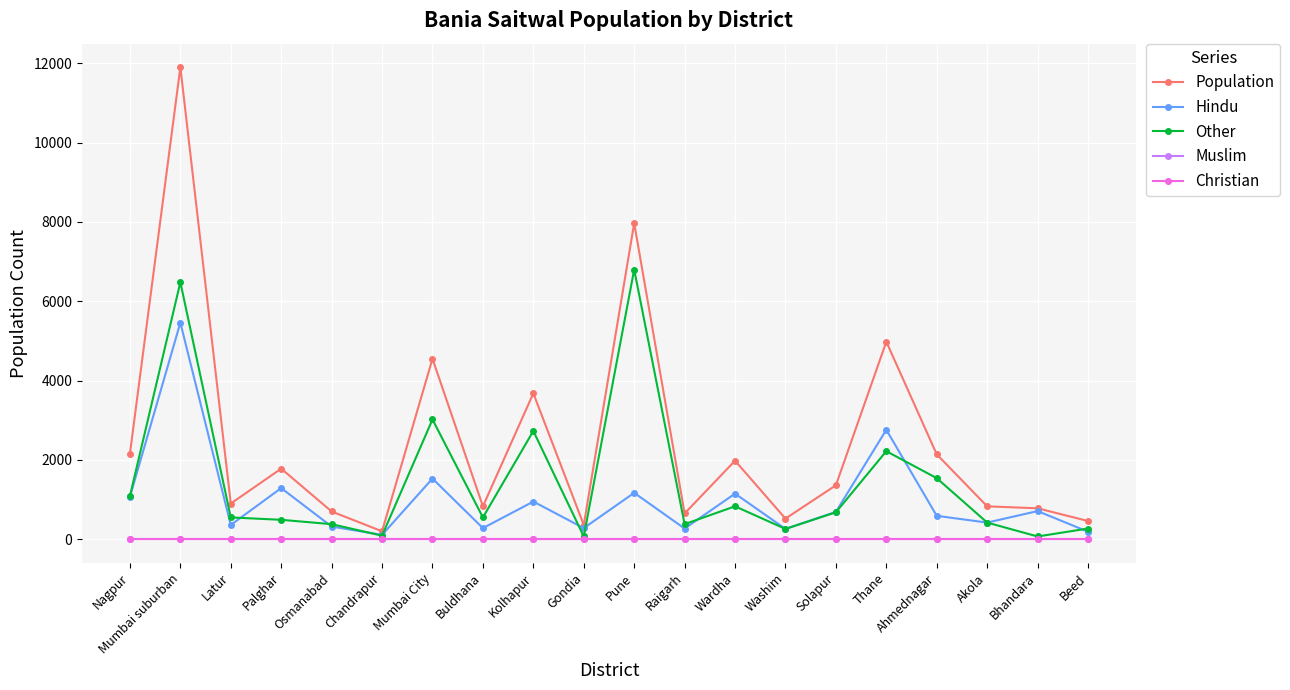

What is the label of the 19th point from the left?

Bhandara